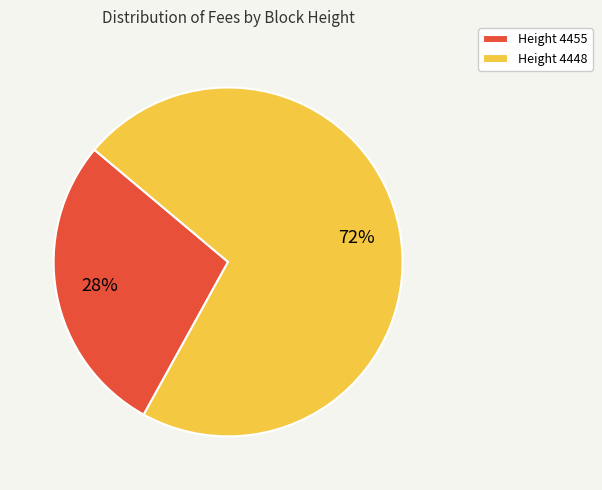

To the nearest percent, what is the combined percentage of Height 4455 and Height 4448?

100%